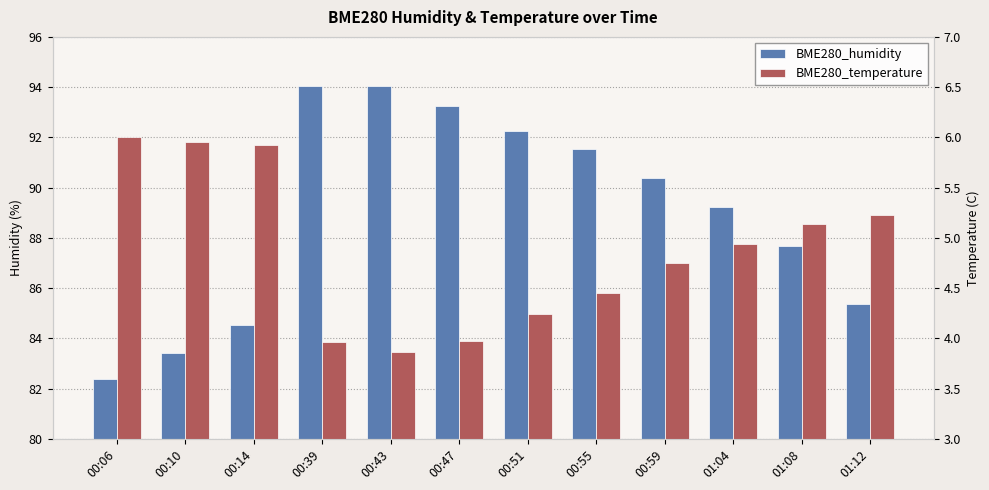

True or false: BME280_humidity has a value of 56.6 at 00:55.

False